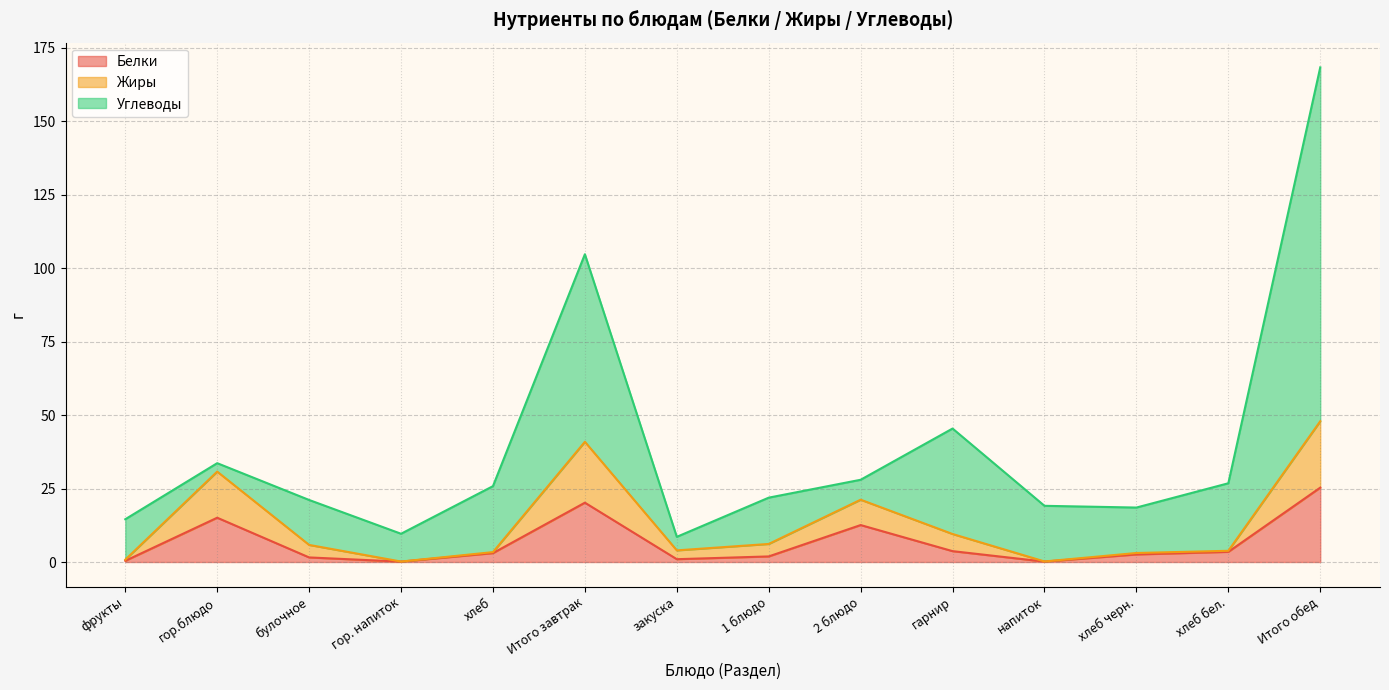

At which category is the sum across all series the highest?

Итого обед